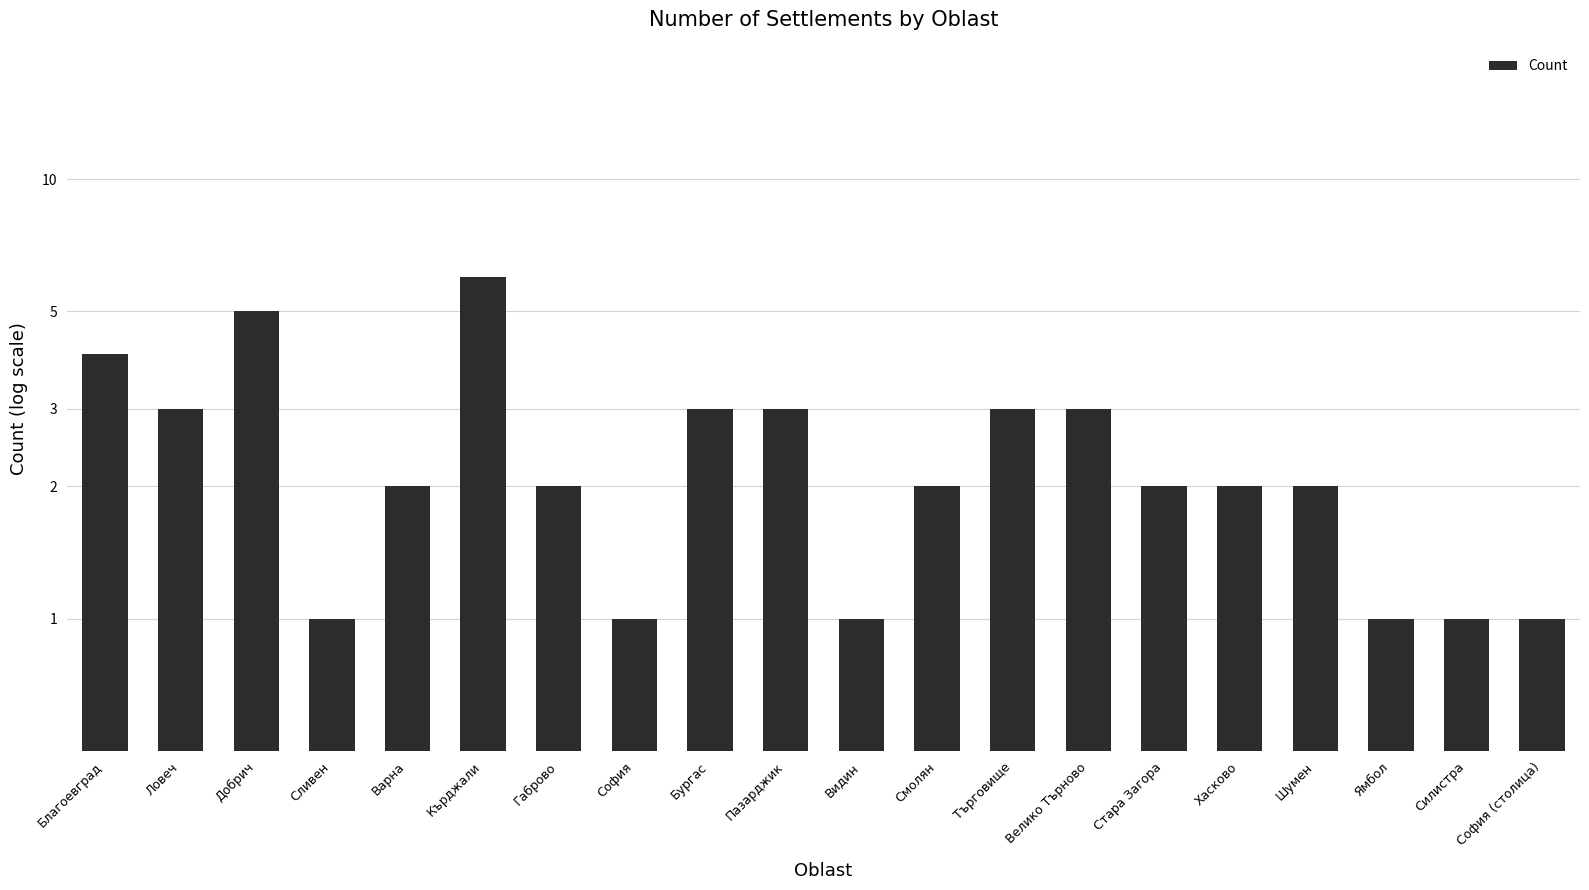

Rank the categories by value from lowest to highest.

Сливен, София, Видин, Ямбол, Силистра, София (столица), Варна, Габрово, Смолян, Стара Загора, Хасково, Шумен, Ловеч, Бургас, Пазарджик, Търговище, Велико Търново, Благоевград, Добрич, Кърджали